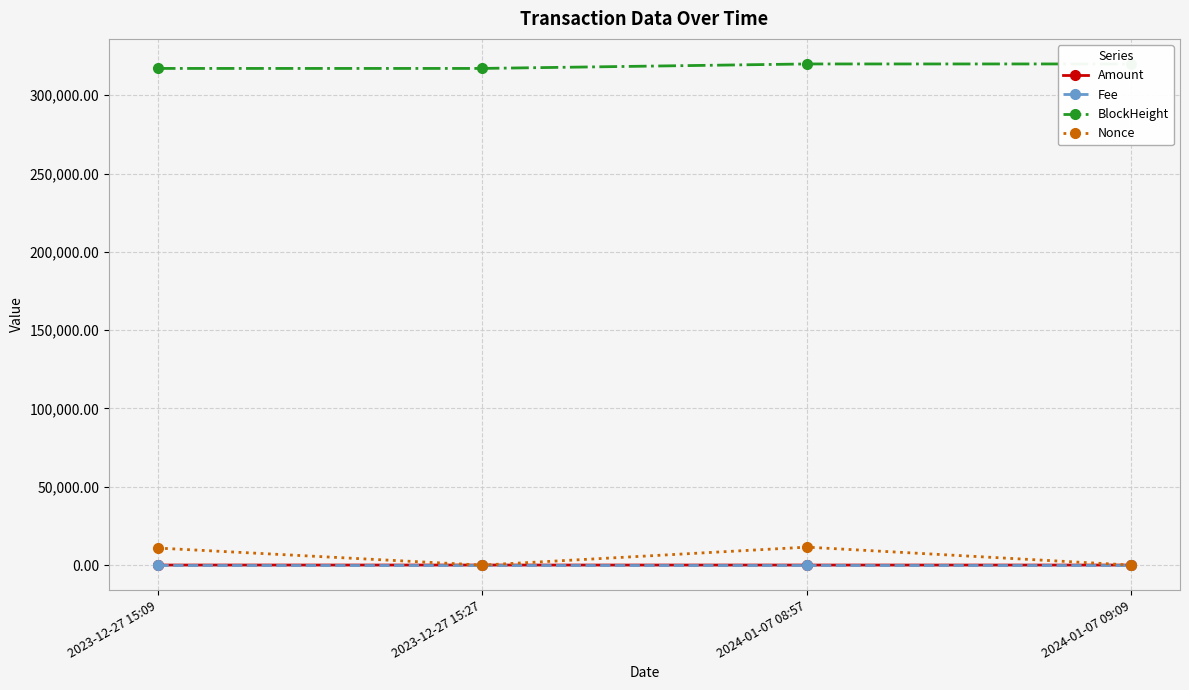

What are all the series names shown in the legend?

Amount, Fee, BlockHeight, Nonce